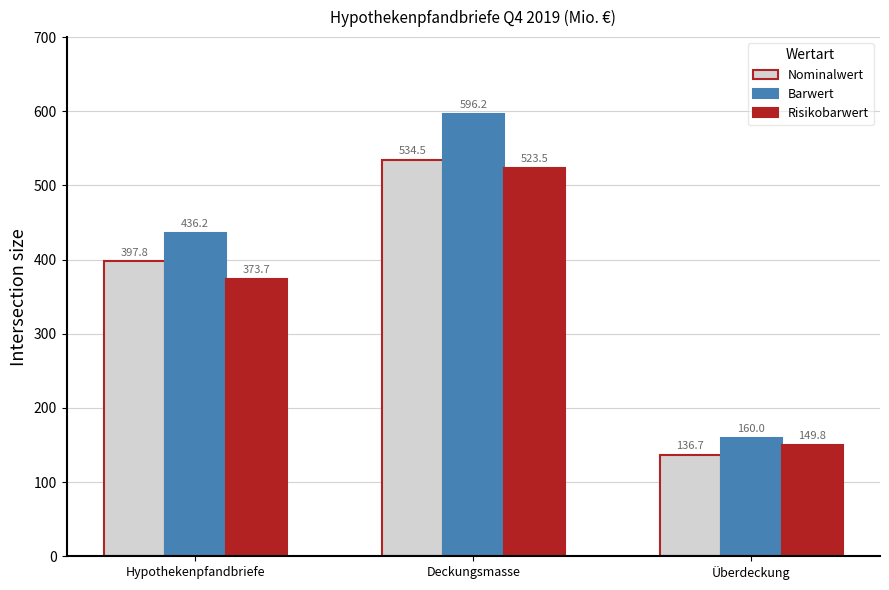

Which series has the largest range (max minus min)?

Barwert